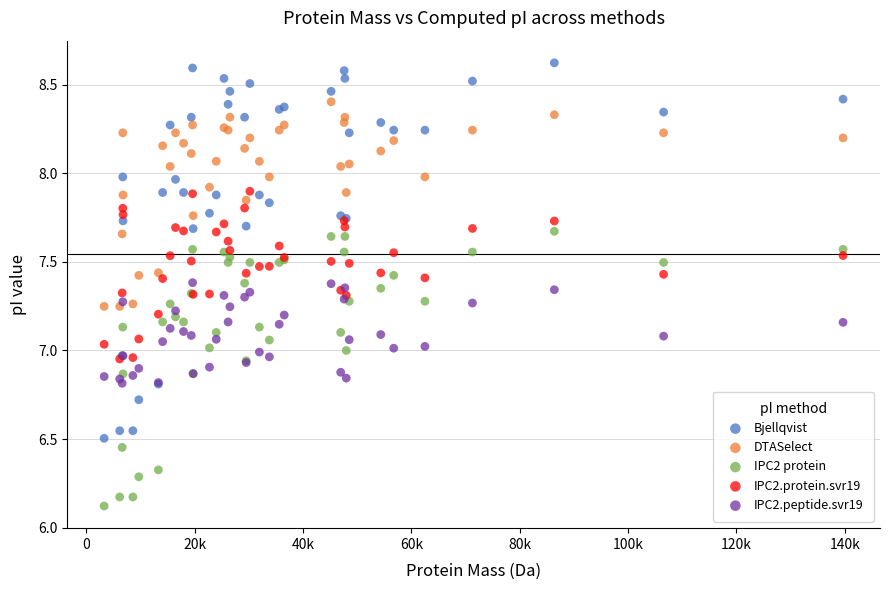

Which series has the largest Y range (max minus min)?

Bjellqvist